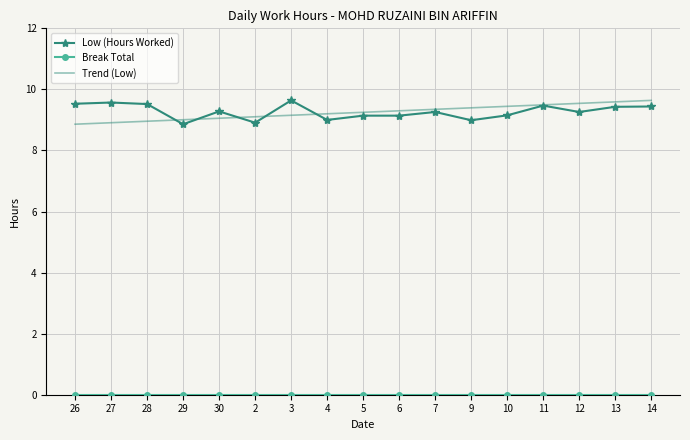

Is it true that Trend (Low) equals 9.0 at 29?

True